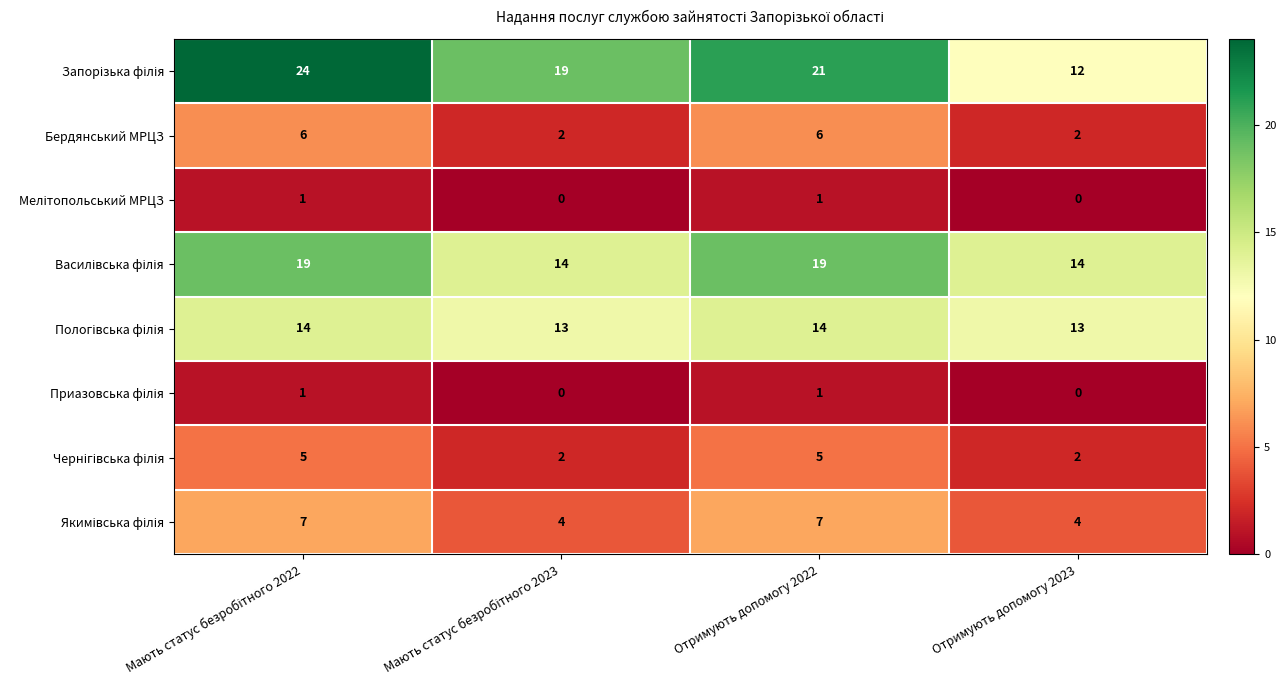

At how many categories does at least one series exceed 15?

3